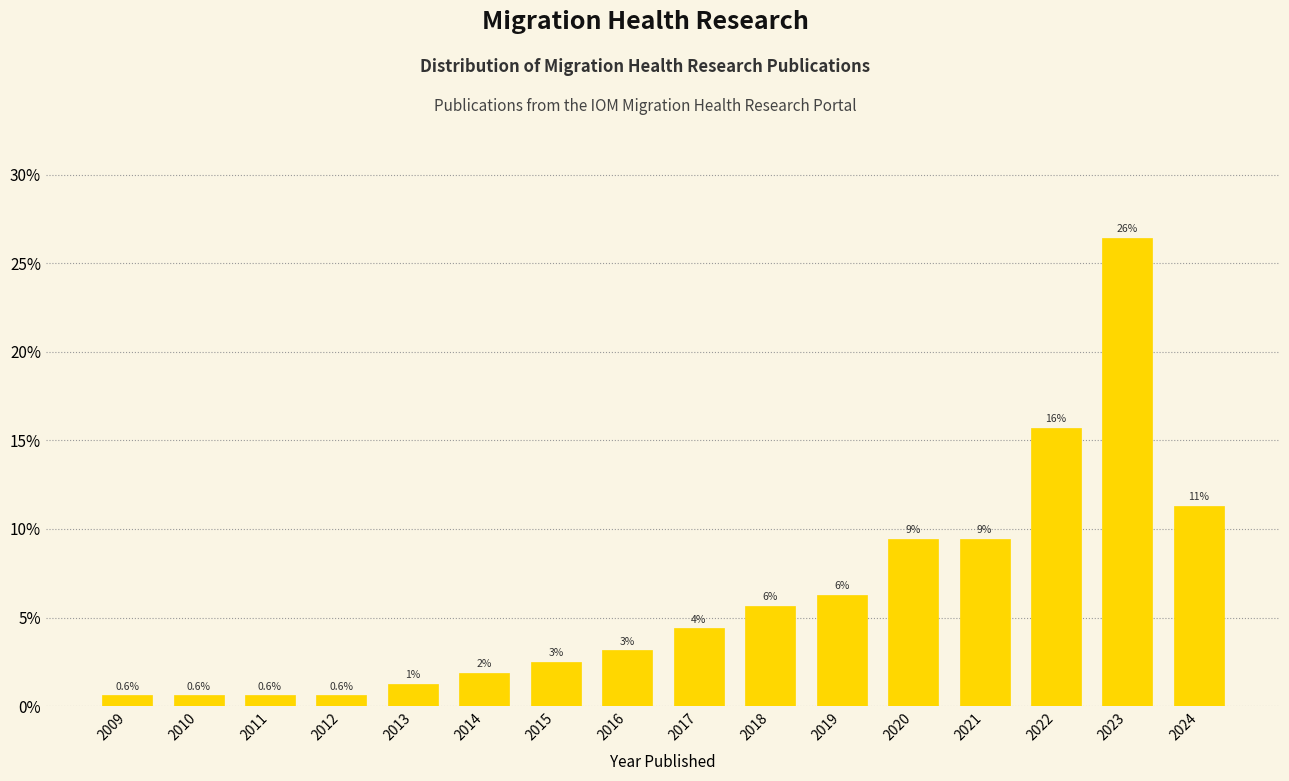

Does the chart contain any negative values?

No